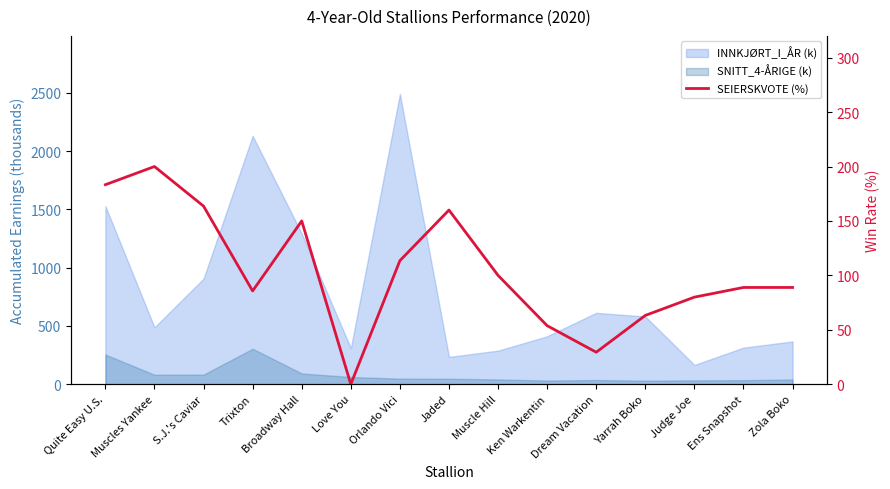

Between Judge Joe and Muscles Yankee, which is larger?

Muscles Yankee